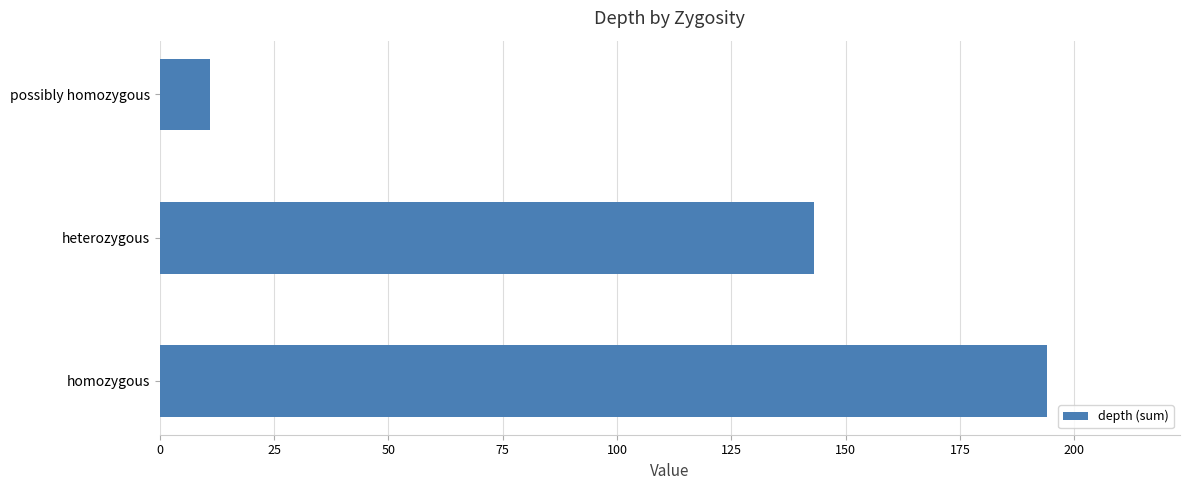

Reading bottom to top, list all the values displayed in this chart.

homozygous=194	heterozygous=143	possibly homozygous=11